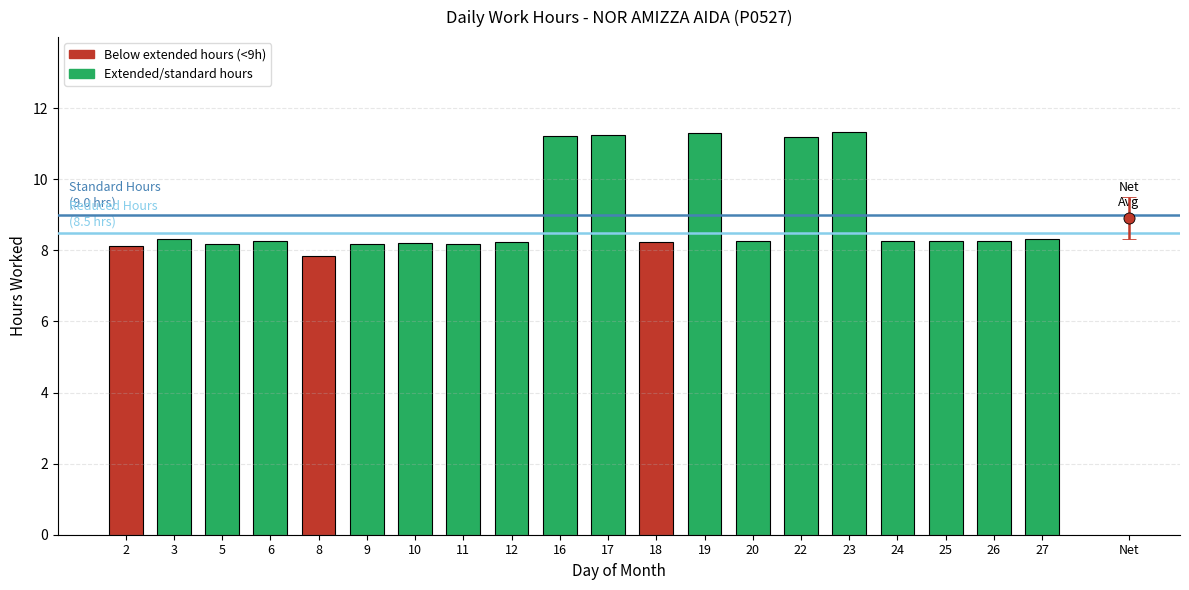

Which category has the lowest value across all series?

8